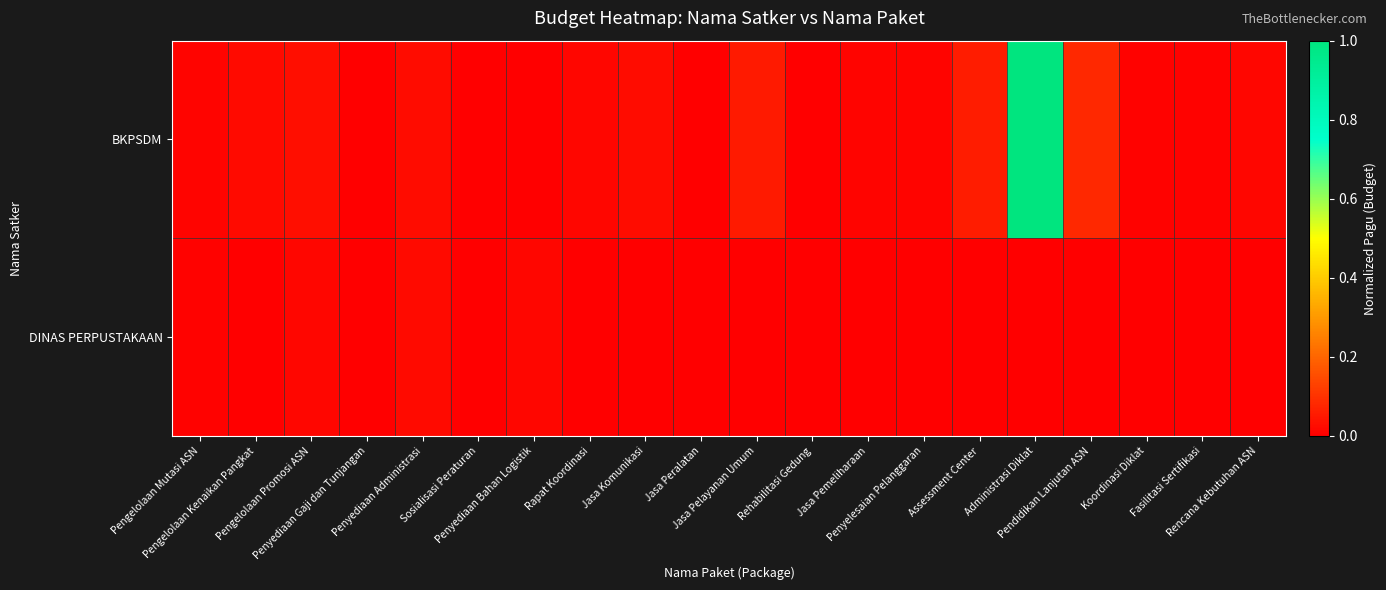

At Penyediaan Bahan Logistik, list the series in order from largest to smallest.

DINAS PERPUSTAKAAN, BKPSDM